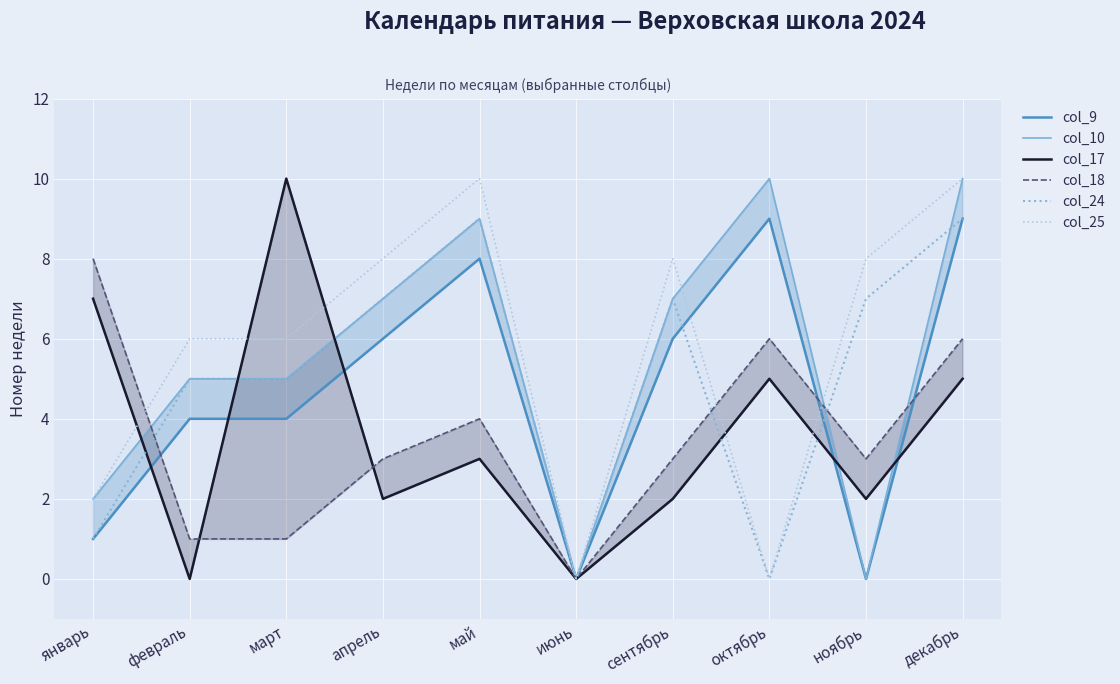

What is the sum of the col_24 values at ноябрь and май?

16